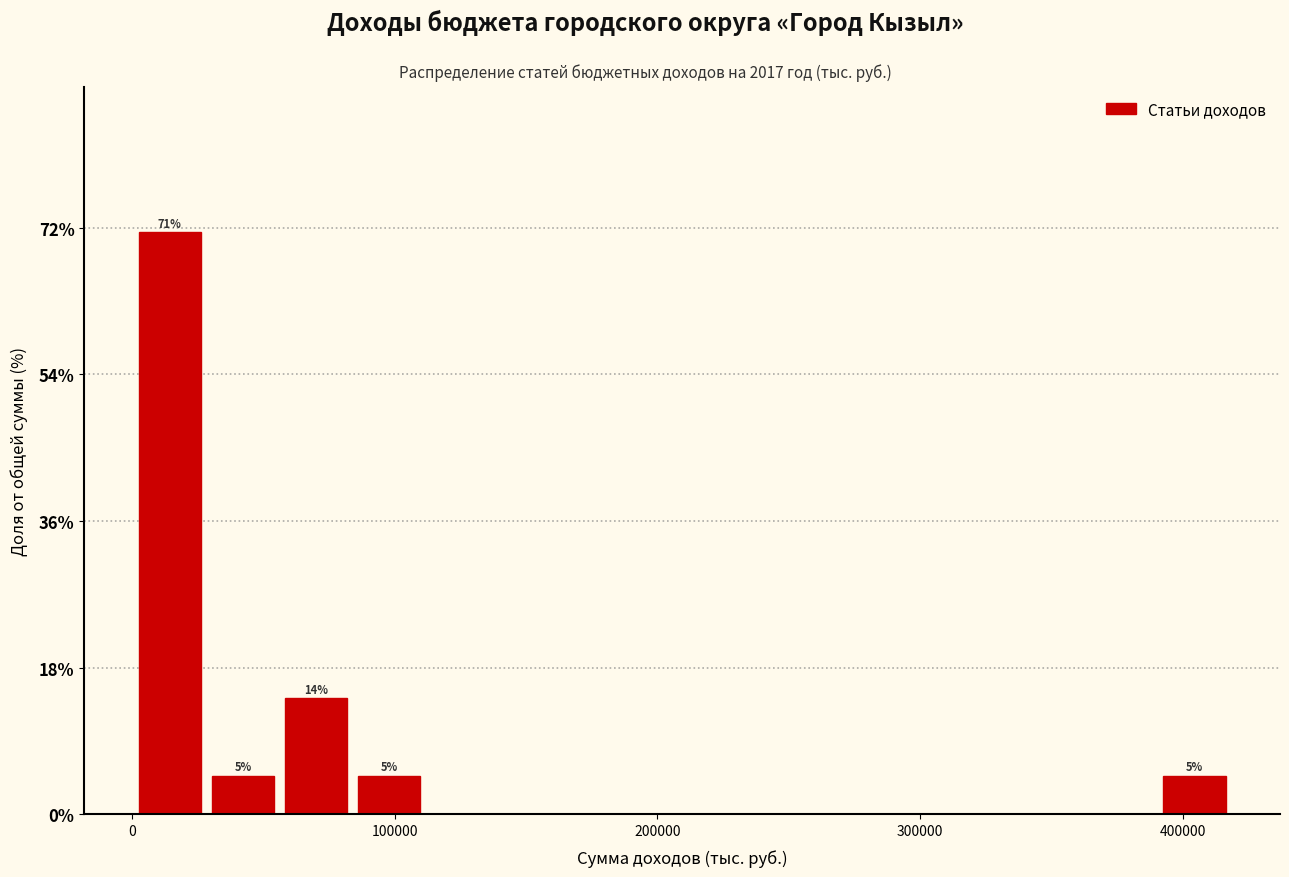

Read against the x-axis, roughly where is the centre of the tallest bar?

10000